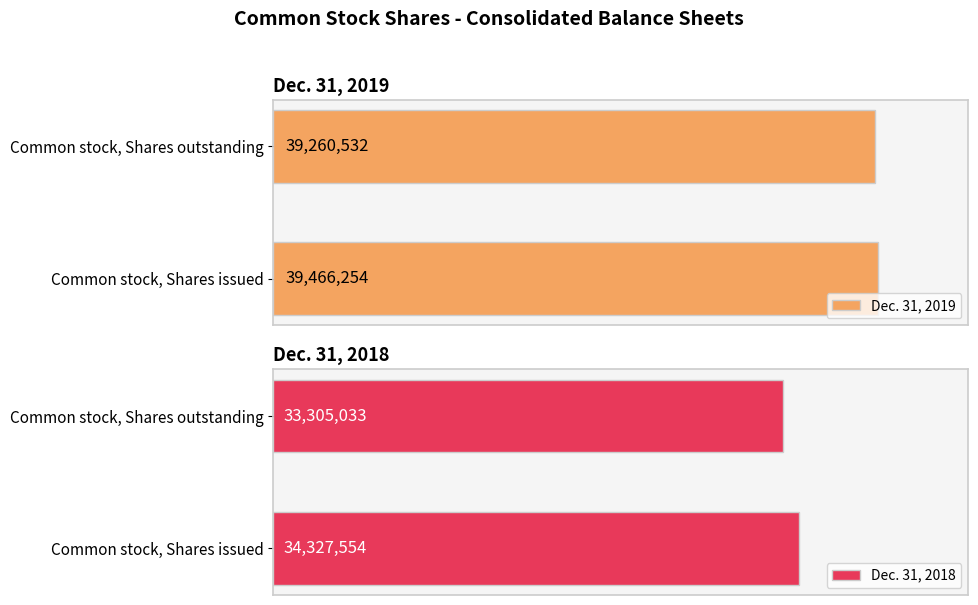

What is the average value of the Dec. 31, 2018 series?

33816294